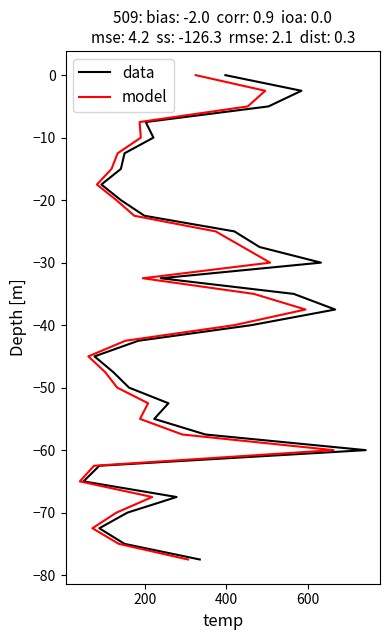

Does the chart have visible grid lines?

No